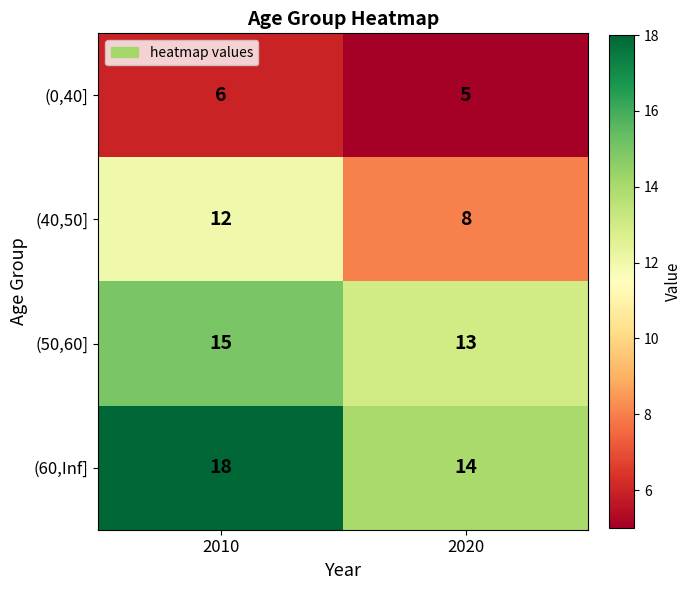

The value of (0,40] at 2020 is 8. True or false?

False